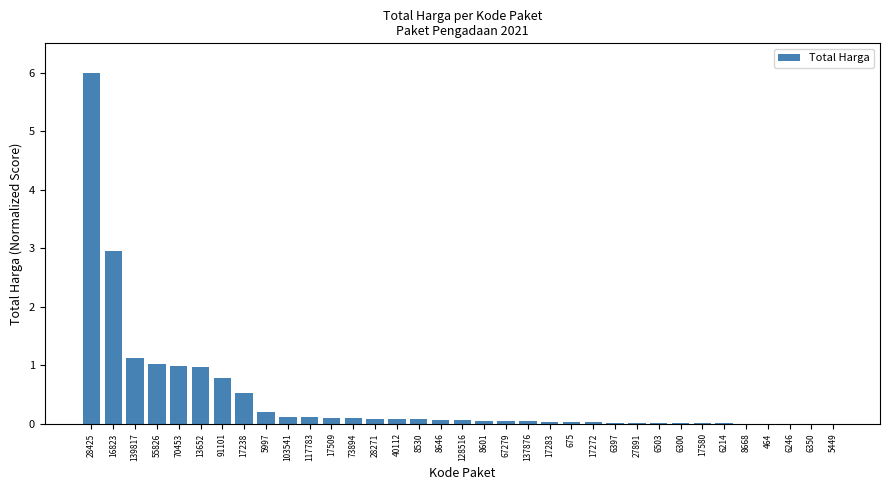

What is the sum of the values at 91101 and 55826?

1.8